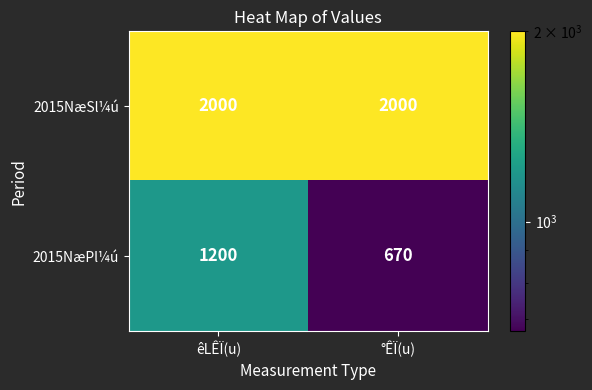

What is the average value of the 2015NæSl¼ú series?

2000